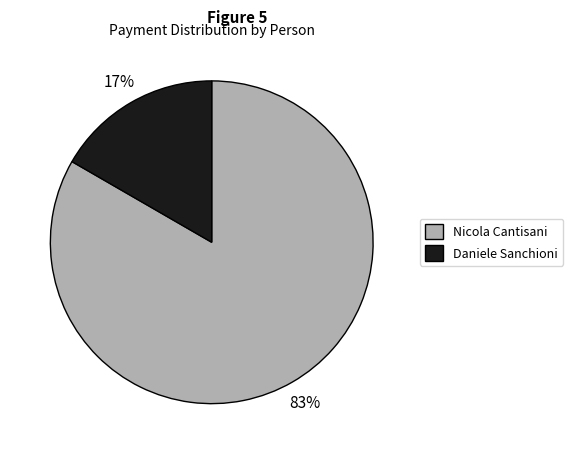

Is there any slice that represents more than half of the pie?

Yes